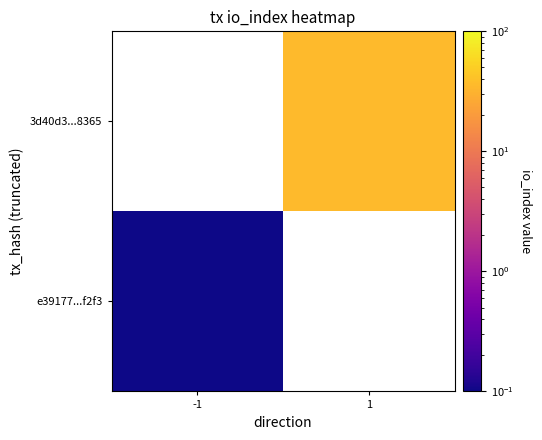

What is the minimum value shown in the chart?

0.1